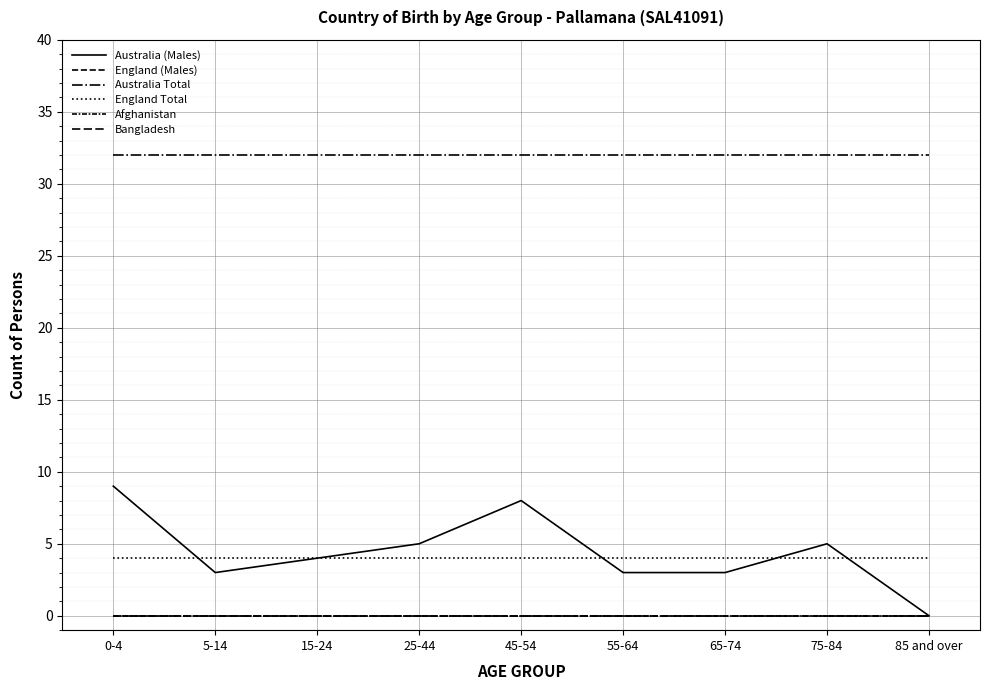

What is the label of the 9th point from the left?

85 and over